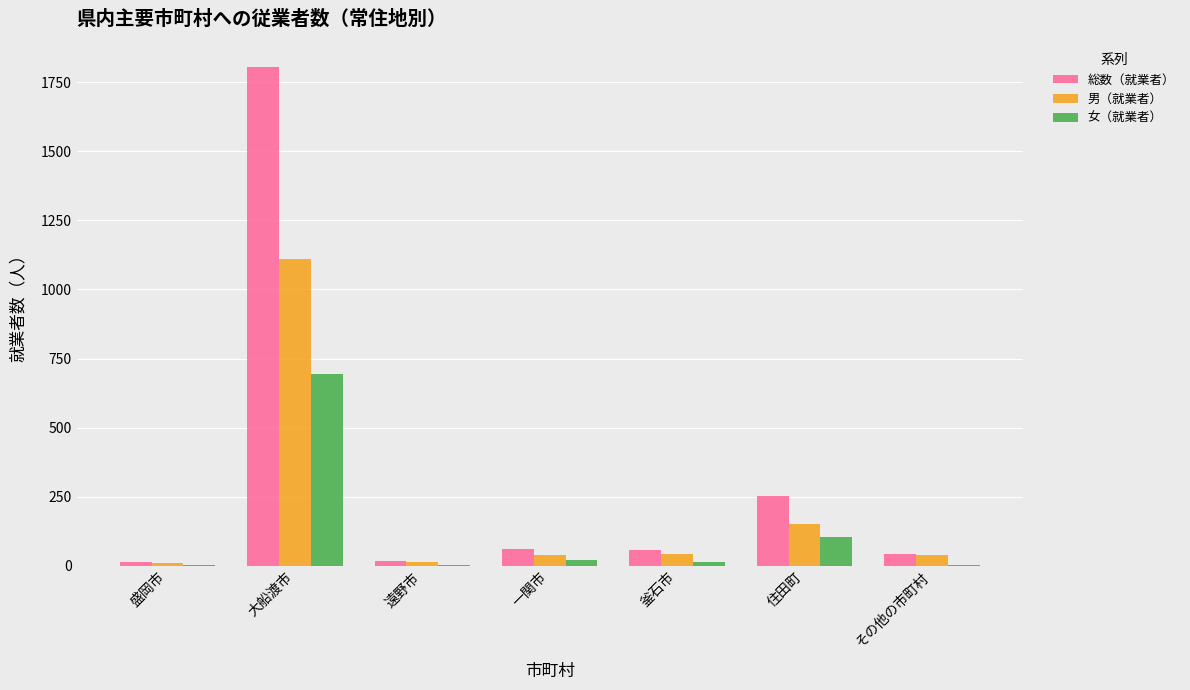

Between 釜石市 and 住田町, which series saw the biggest shift?

総数（就業者）